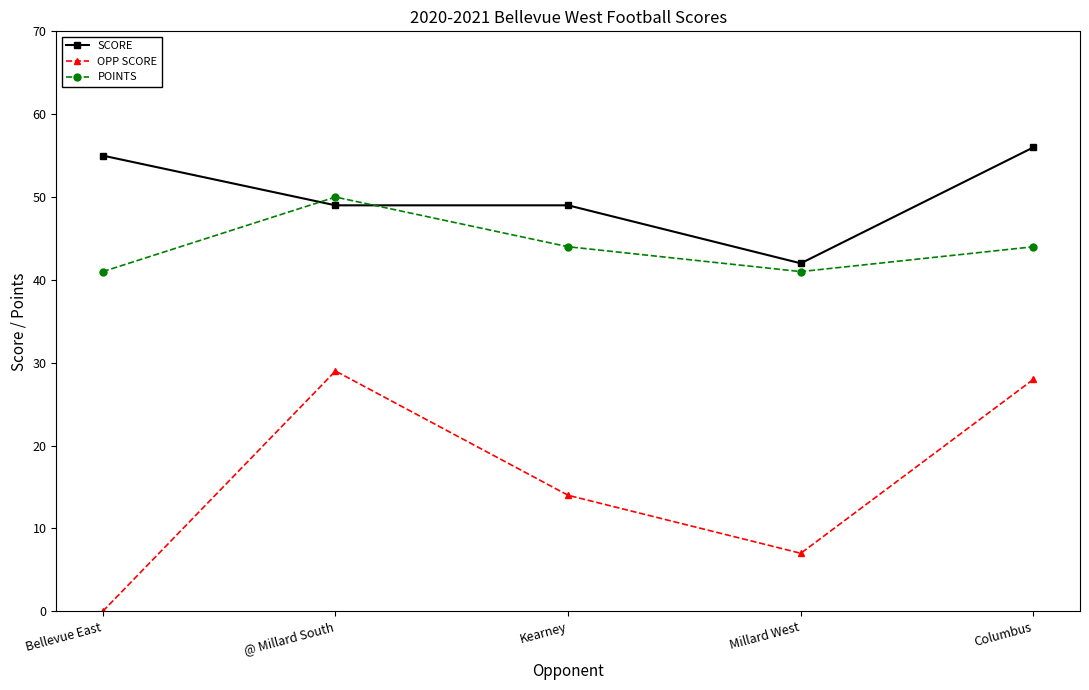

In OPP SCORE, how many points are higher than both neighbors (excluding endpoints)?

1